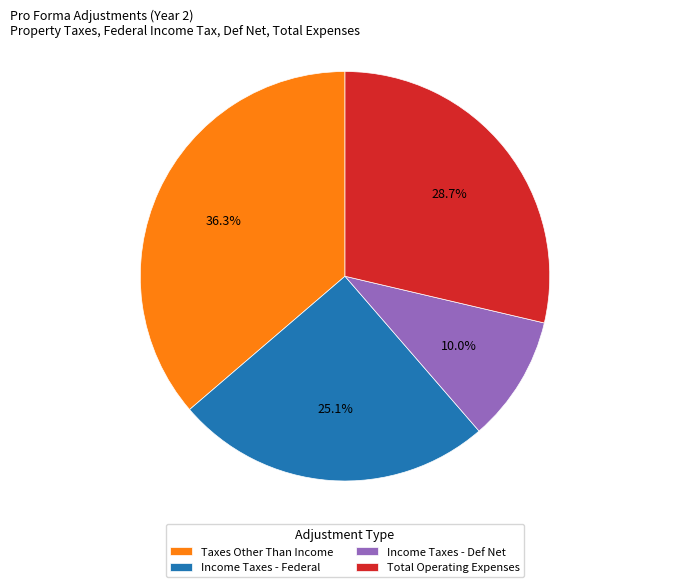

Count the number of slices in the pie.

4